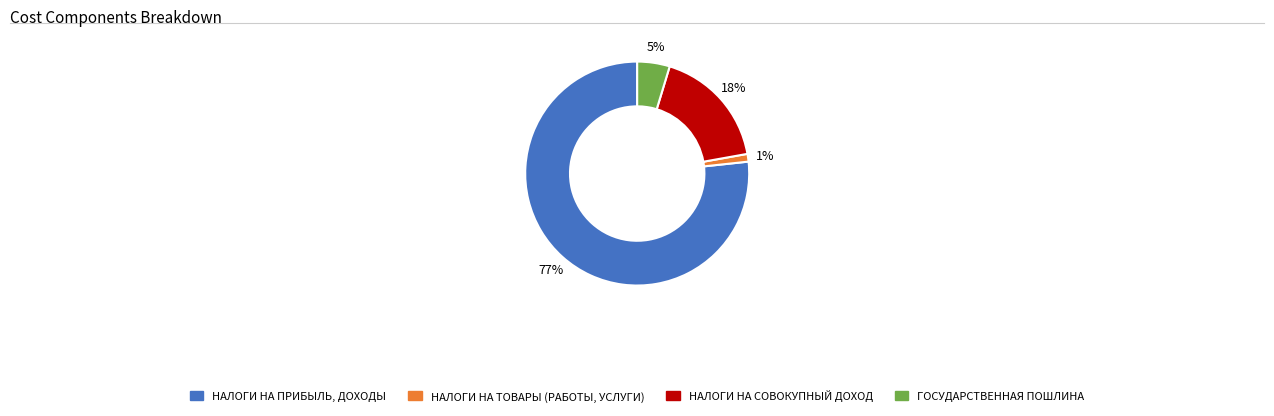

Approximately how many times larger is the value at ГОСУДАРСТВЕННАЯ ПОШЛИНА compared to НАЛОГИ НА ПРИБЫЛЬ, ДОХОДЫ?

0.1